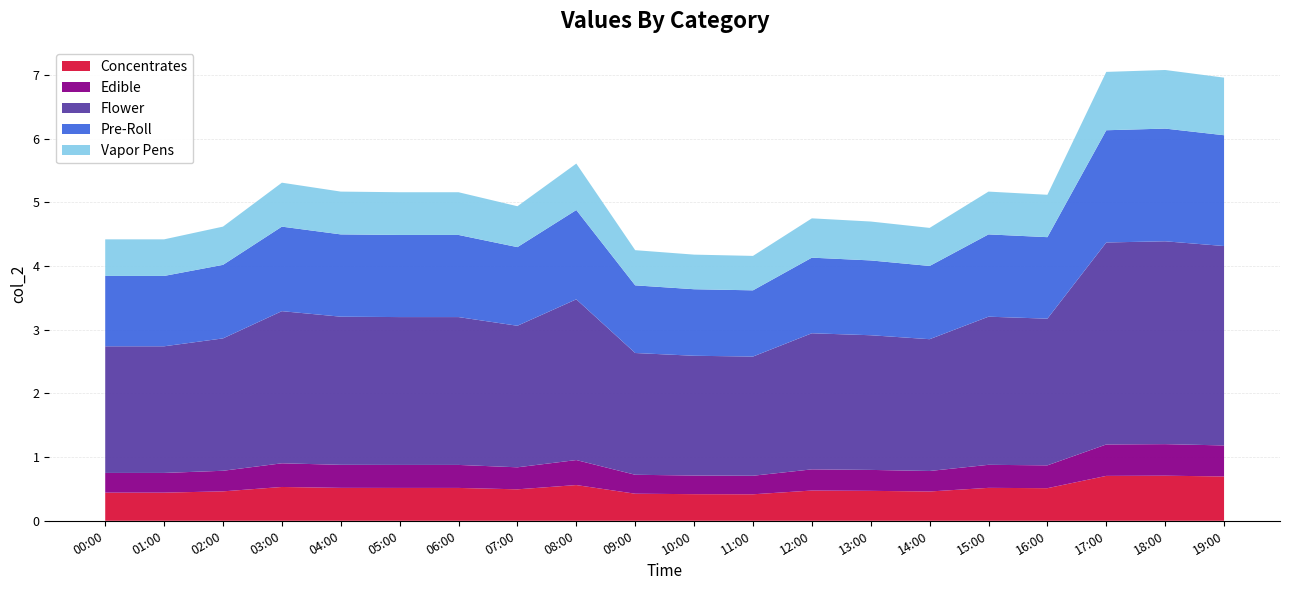

Reading left to right, what are all the values shown in this chart?

00:00=4.4	01:00=4.4	02:00=4.6	03:00=5.3	04:00=5.2	05:00=5.2	06:00=5.2	07:00=4.9	08:00=5.6	09:00=4.2	10:00=4.2	11:00=4.2	12:00=4.8	13:00=4.7	14:00=4.6	15:00=5.2	16:00=5.1	17:00=7.0	18:00=7.1	19:00=7.0